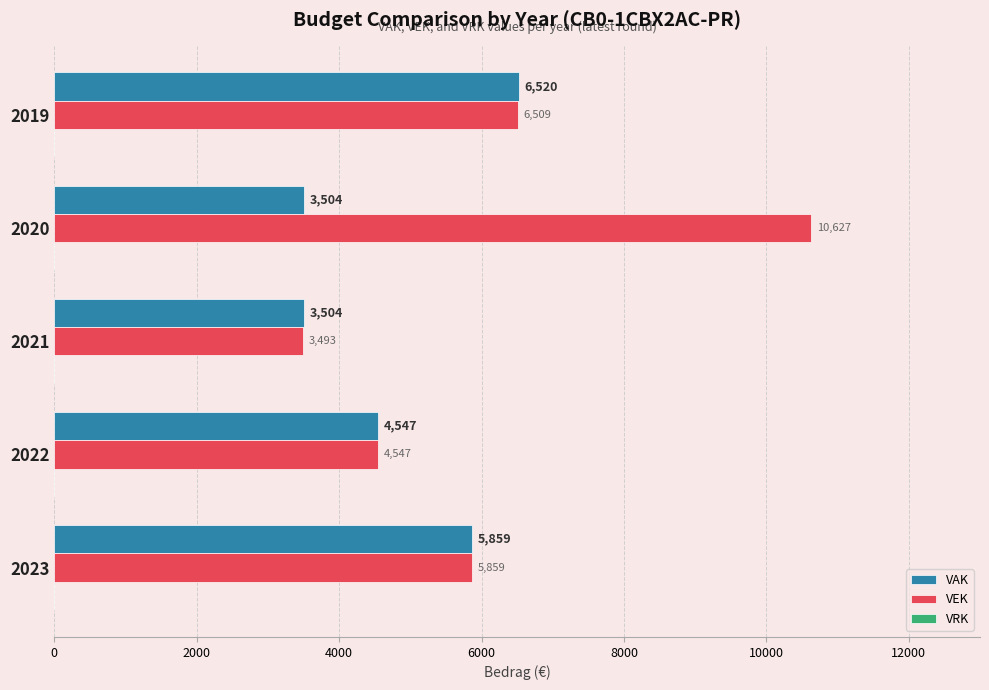

The value of VAK at 2023 is 2648. True or false?

False